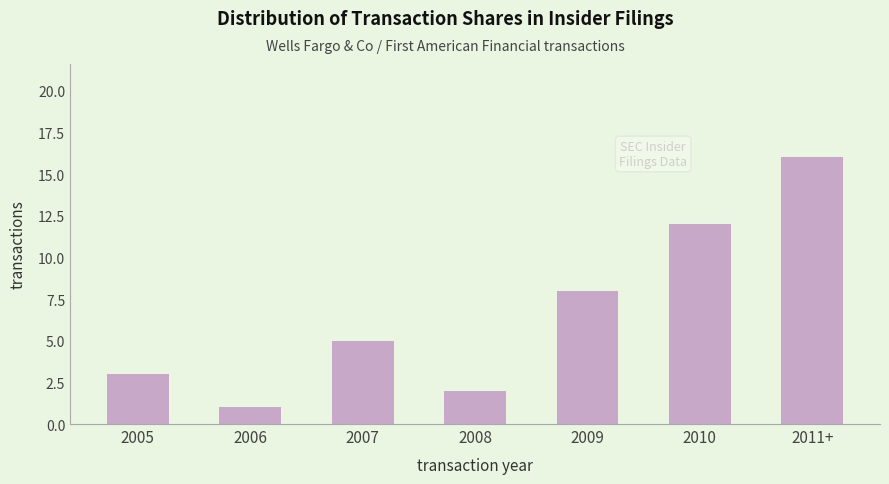

Reading left to right, what are all the values shown in this chart?

3	1	5	2	8	12	16